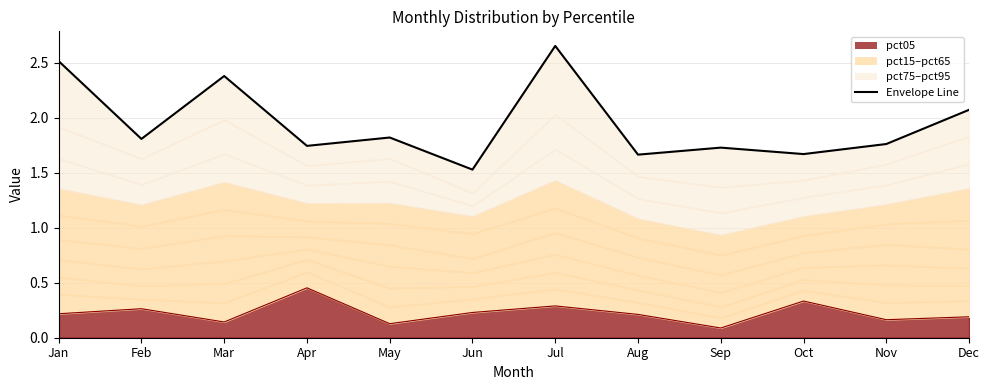

Rank the categories by value from highest to lowest.

Jul, Jan, Mar, Dec, May, Feb, Nov, Apr, Sep, Oct, Aug, Jun